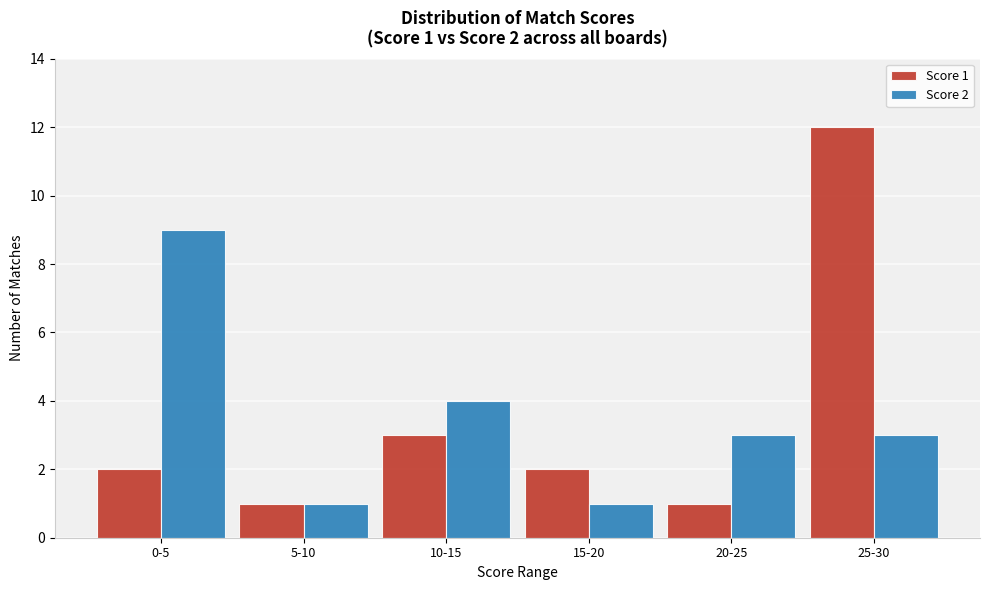

Reading left to right, extract all data points from this chart.

Score 1: 2	1	3	2	1	12
Score 2: 9	1	4	1	3	3